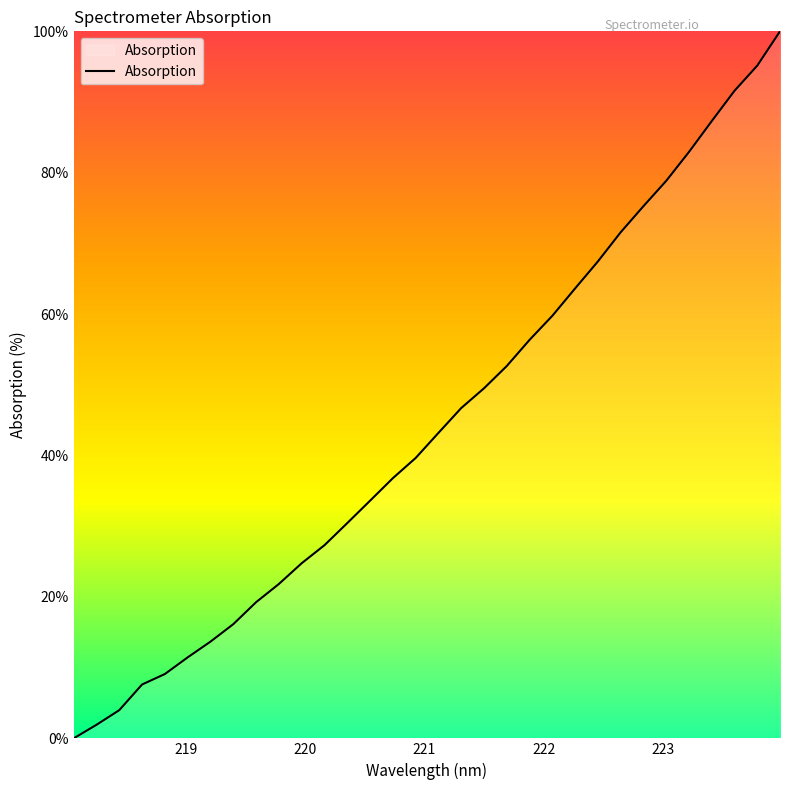

What is the maximum value shown in the chart?

100.0